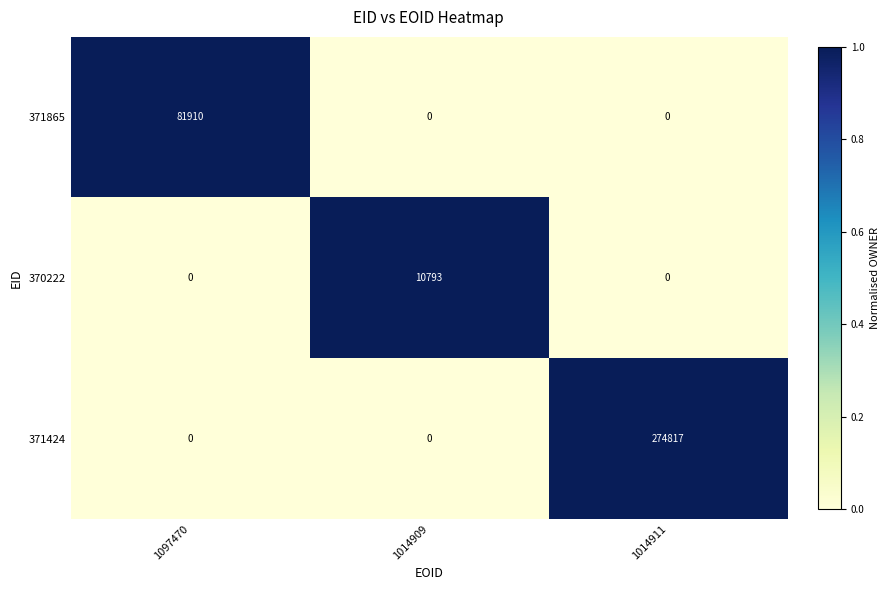

Reading left to right, what are all the values shown in this chart?

371865: 81910	0	0
370222: 0	10793	0
371424: 0	0	274817